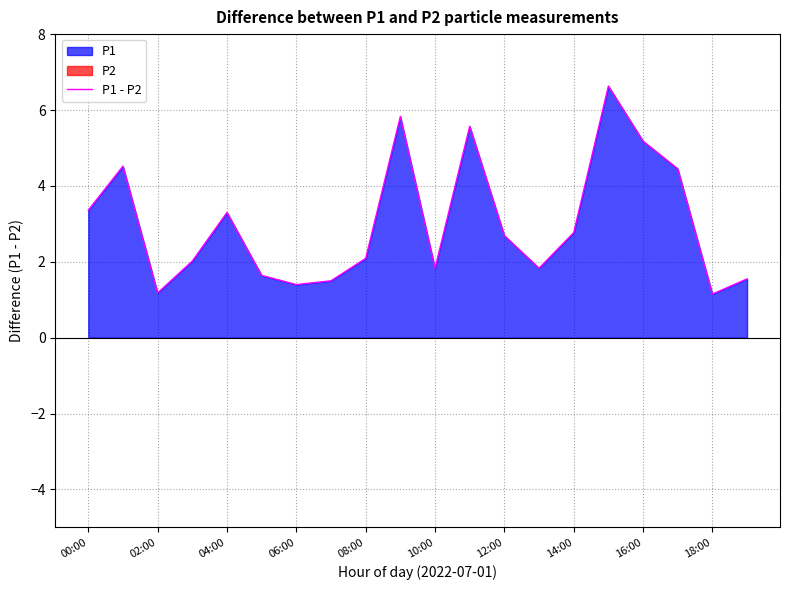

What is the highest value of the P1 - P2 series?

6.6